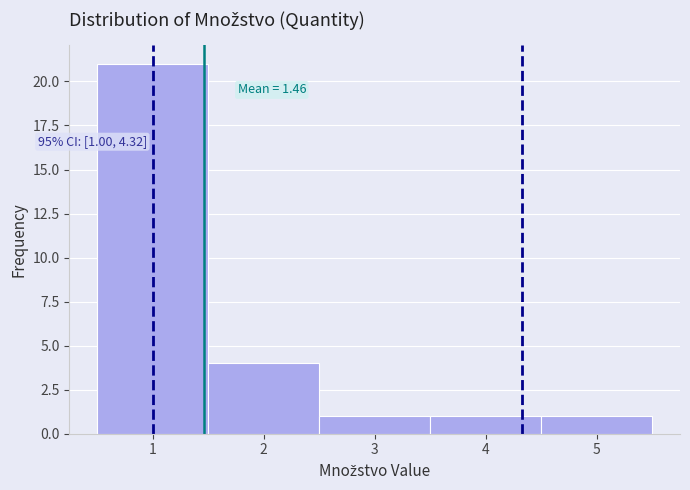

Which range on the x-axis has the tallest bar?

0.5 to 1.5